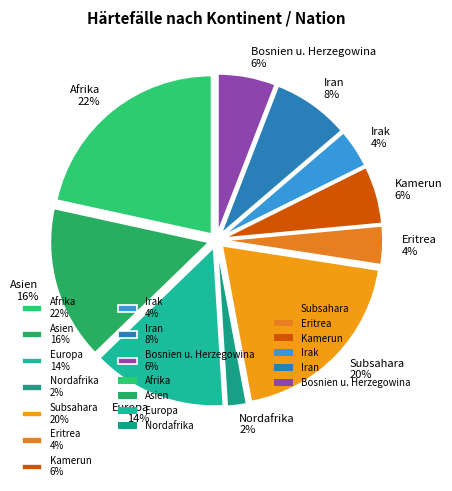

Combined, do Eritrea and Subsahara account for over 50%?

No